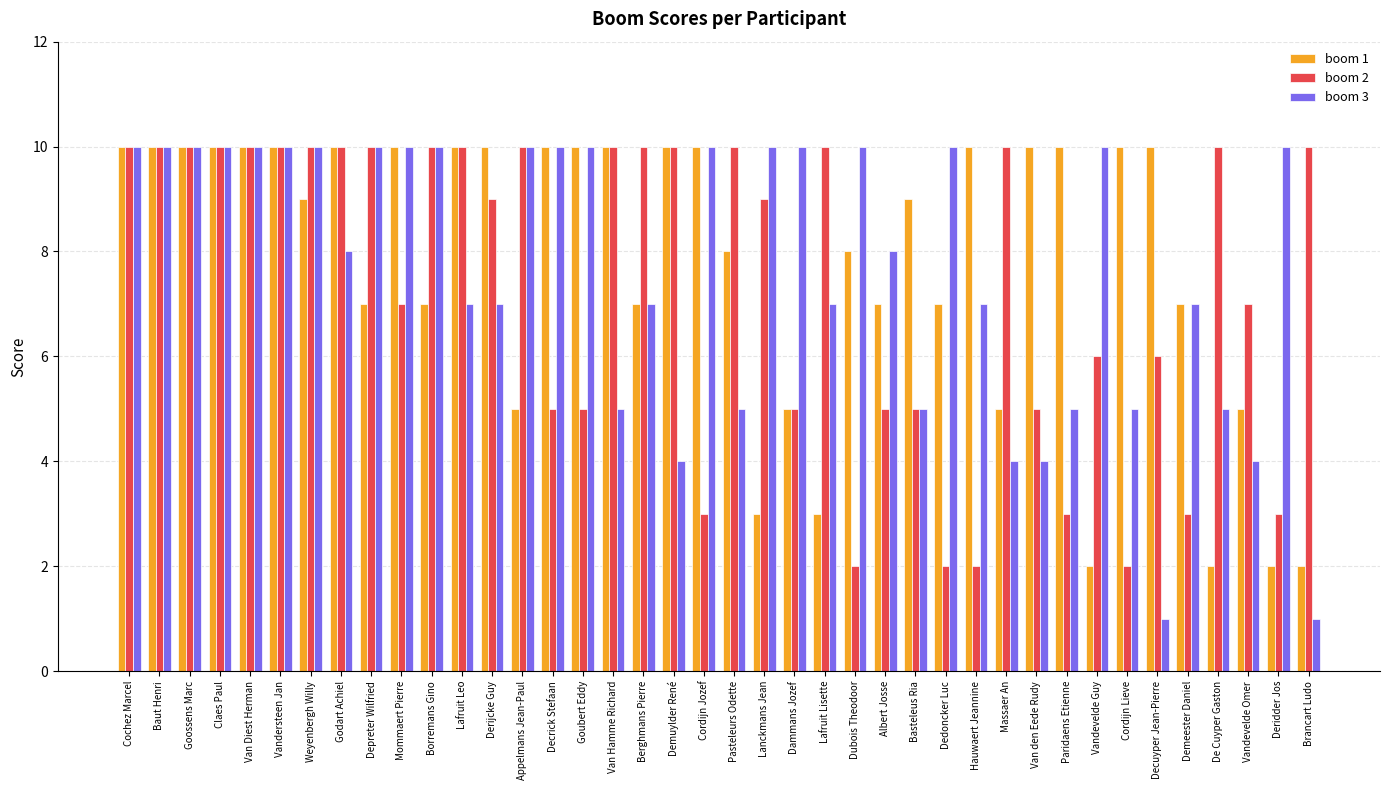

What is the sum of the boom 3 values at Cochez Marcel and Van den Eede Rudy?

14